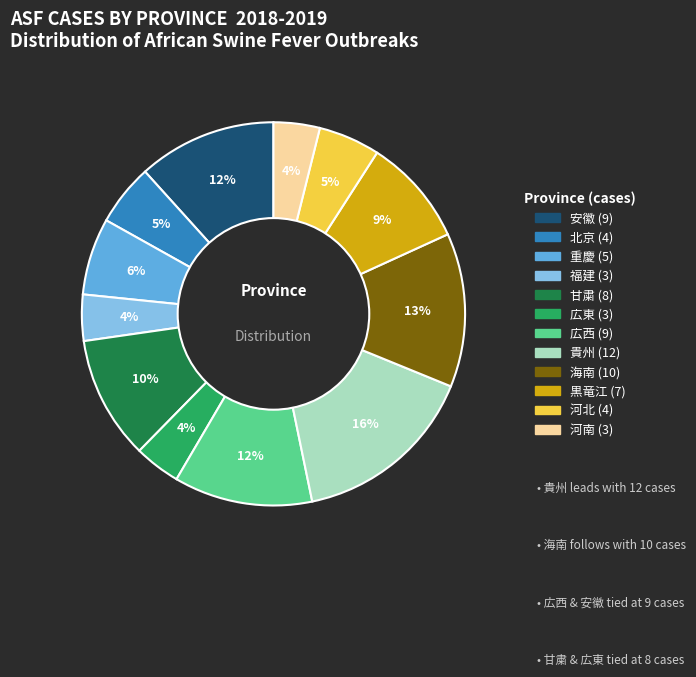

Is there a majority slice in this chart?

No